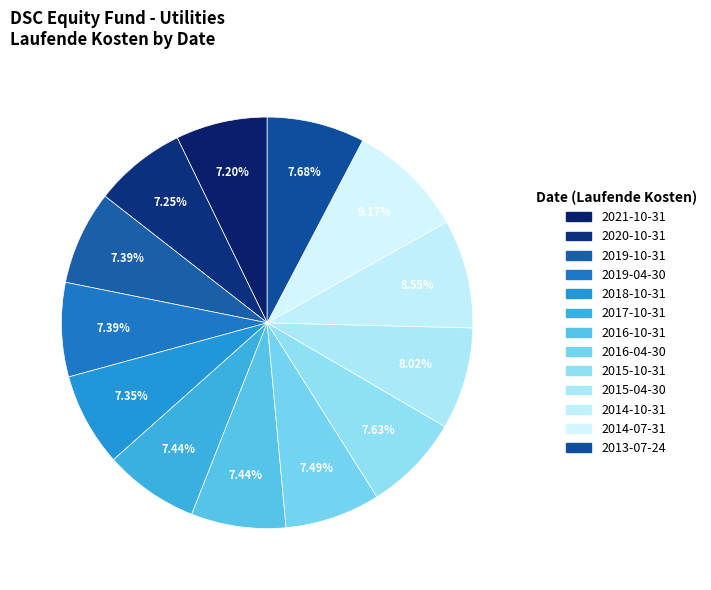

How many slices are in this pie chart?

13